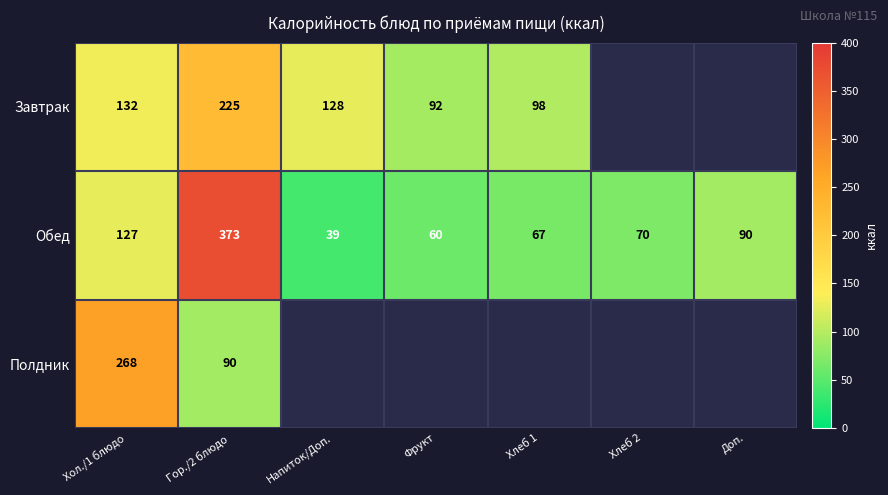

Rank the series at Гор./2 блюдо from lowest to highest value.

Полдник, Завтрак, Обед